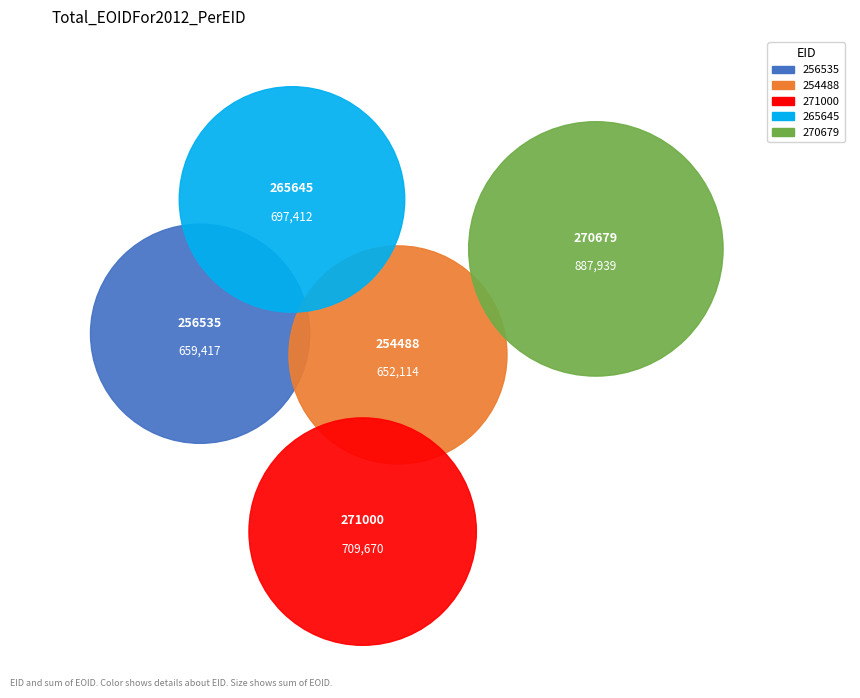

What percentage is the 256535 slice, to the nearest percent?

18%